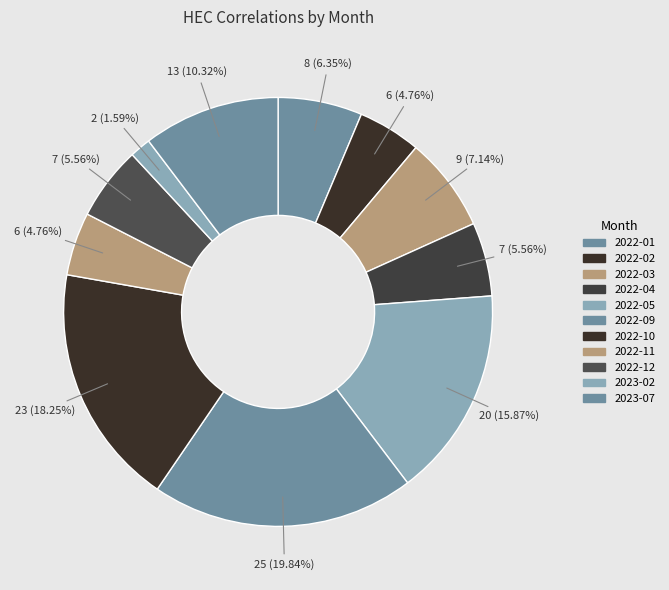

Which category has the smallest portion of the pie?

2023-02